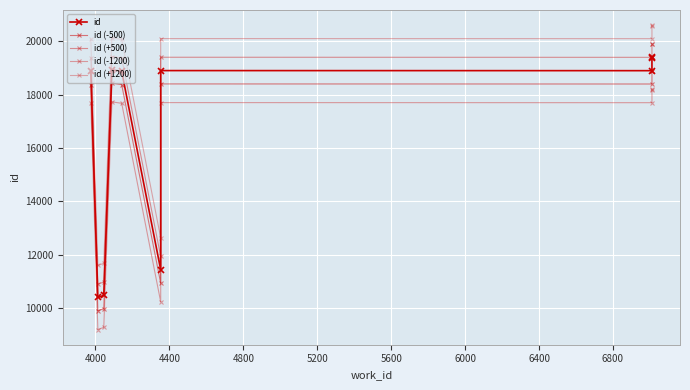

At how many categories does at least one series exceed 13542?

7